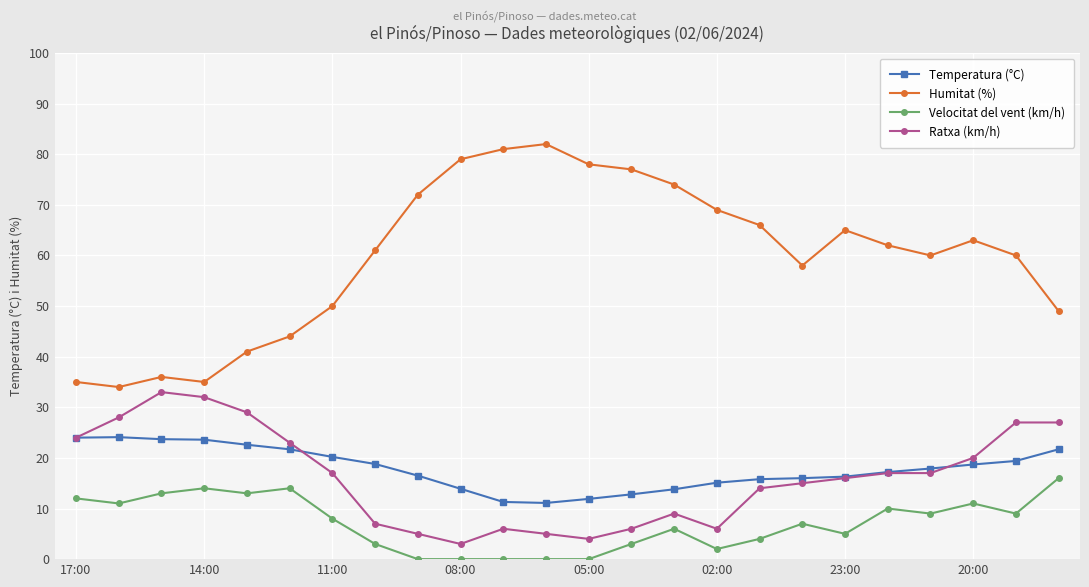

At how many categories does at least one series exceed 39?

20